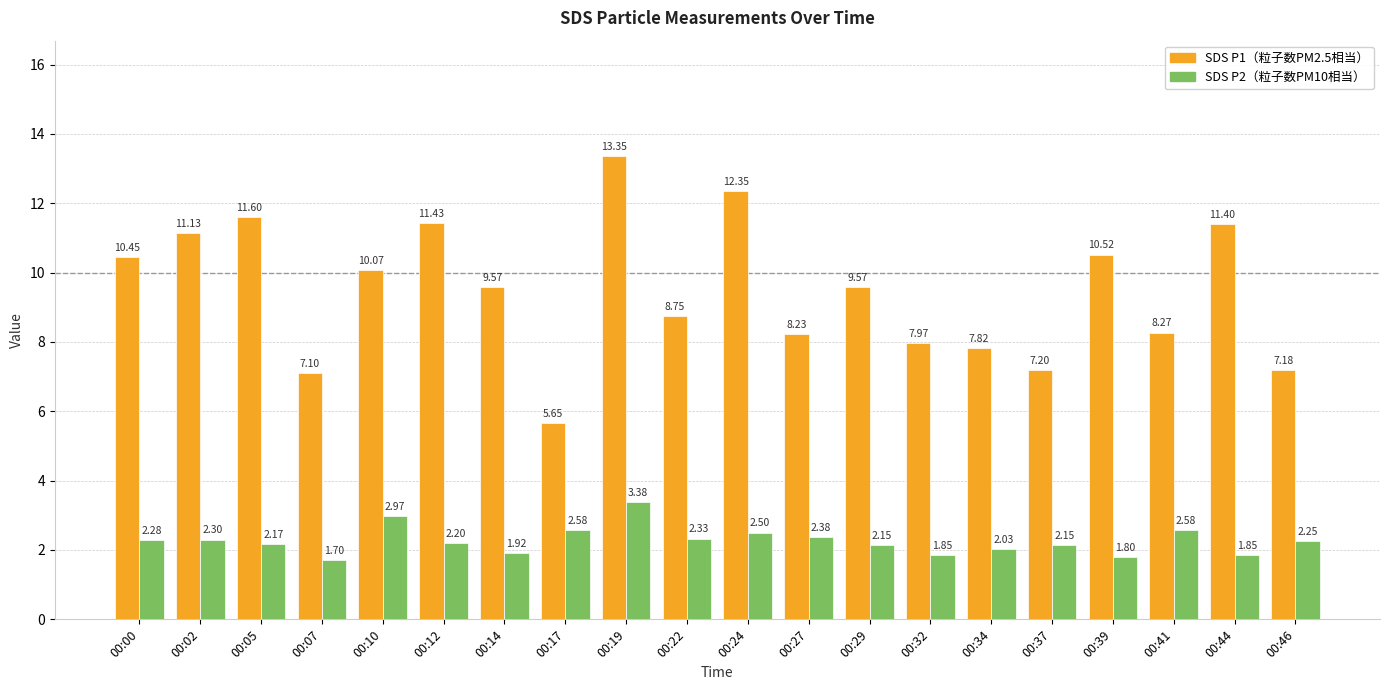

What is the spread (max minus min) of values at 00:22?

6.4